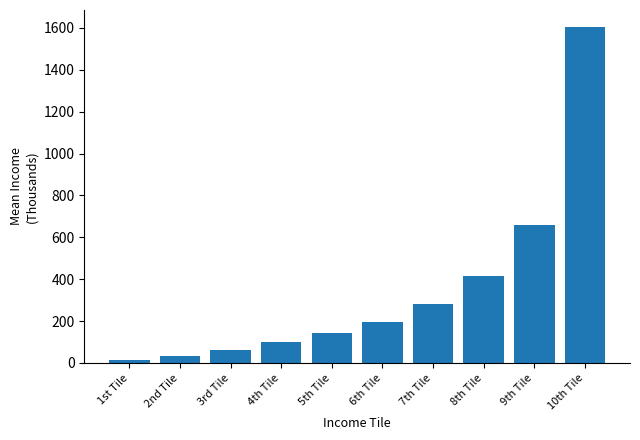

What is the label of the 4th bar from the right?

7th Tile